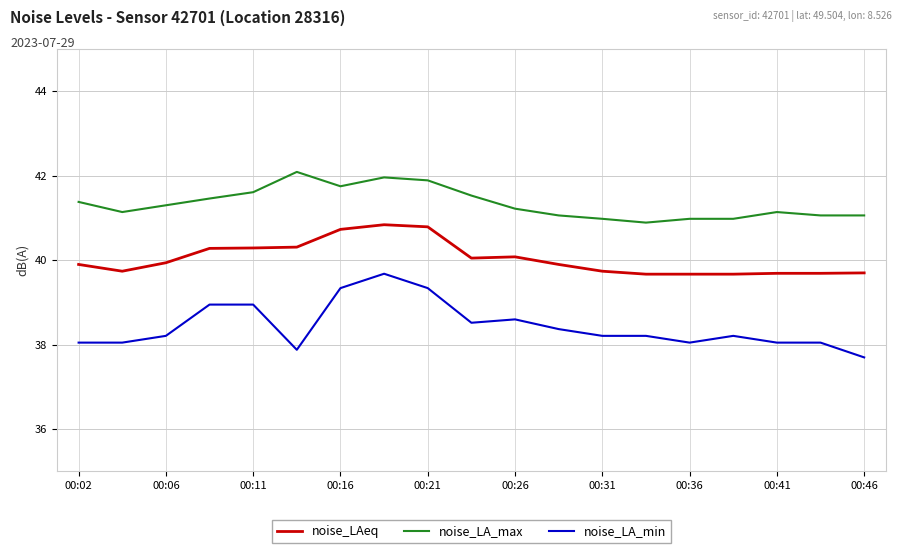

List the series in order of their overall mean, highest first.

noise_LA_max, noise_LAeq, noise_LA_min